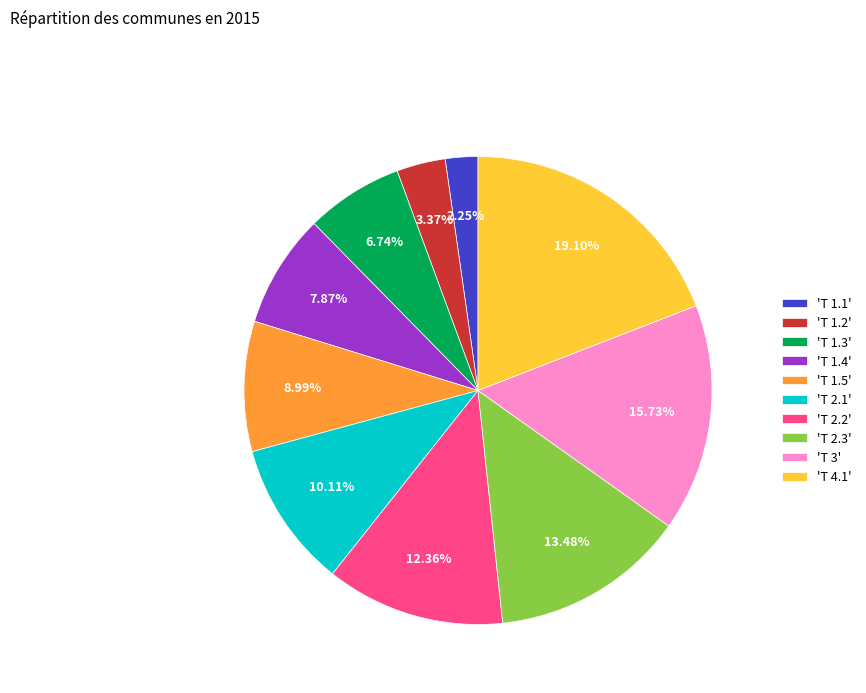

Combined, do 'T 1.1' and 'T 1.2' account for over 50%?

No